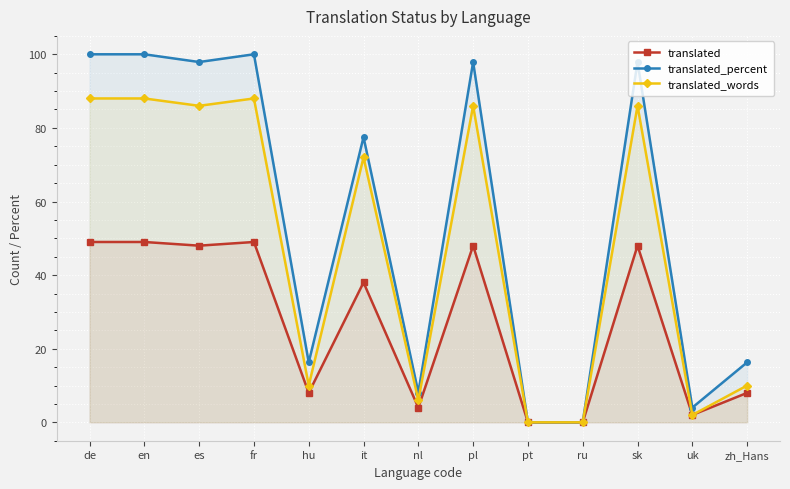

List the series in order of their overall mean, lowest first.

translated, translated_words, translated_percent